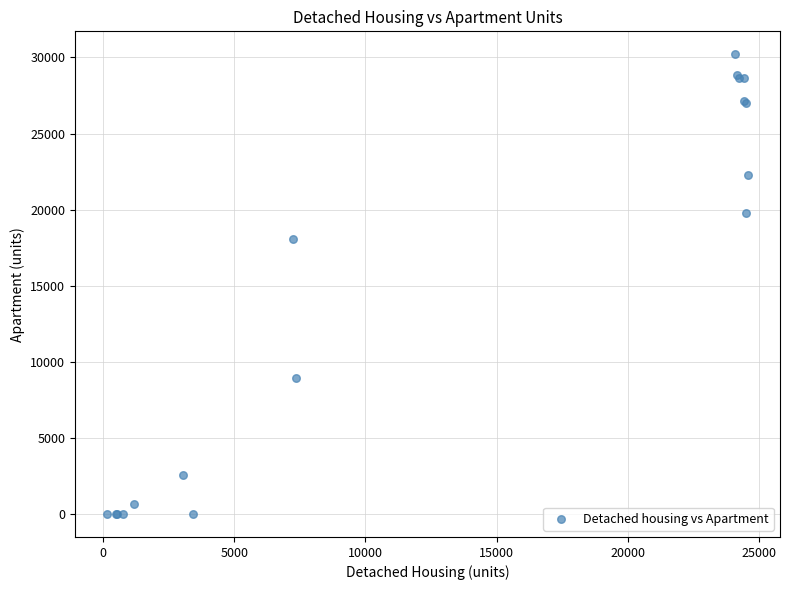

What Y value in the scatter plot is closest to 15103?

18061